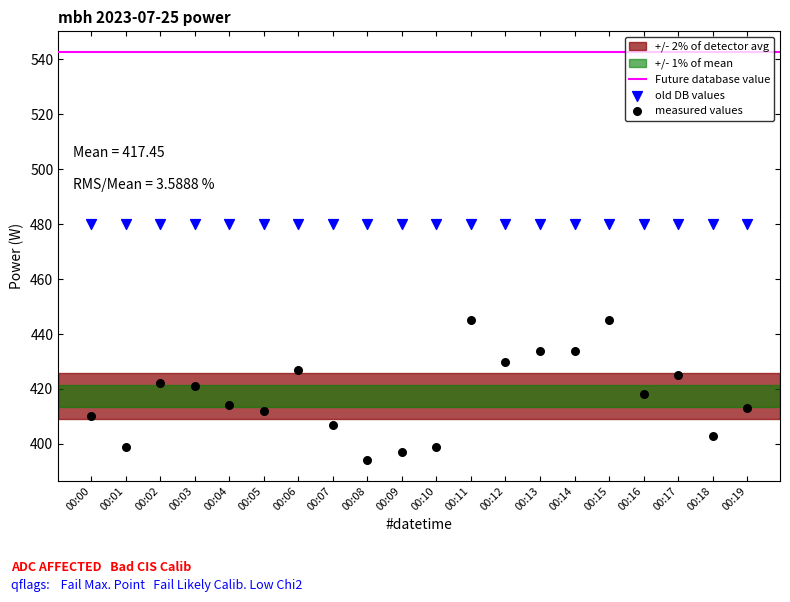

Which series contains the highest Y value?

old DB values